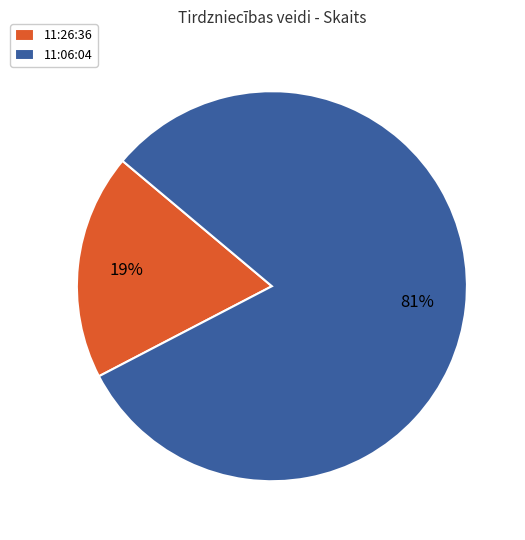

What percentage is the 11:26:36 slice, to the nearest percent?

19%